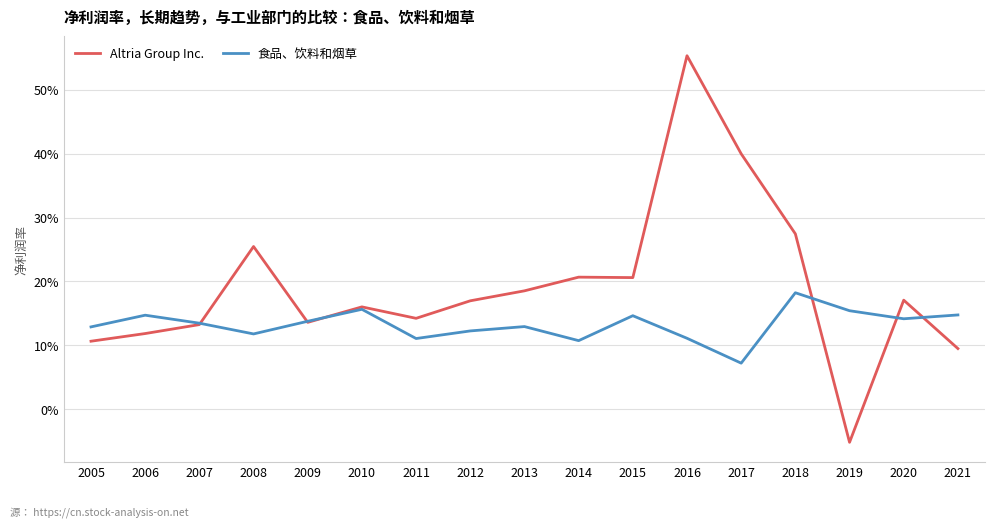

How many interior local peaks does the Altria Group Inc. series have?

5